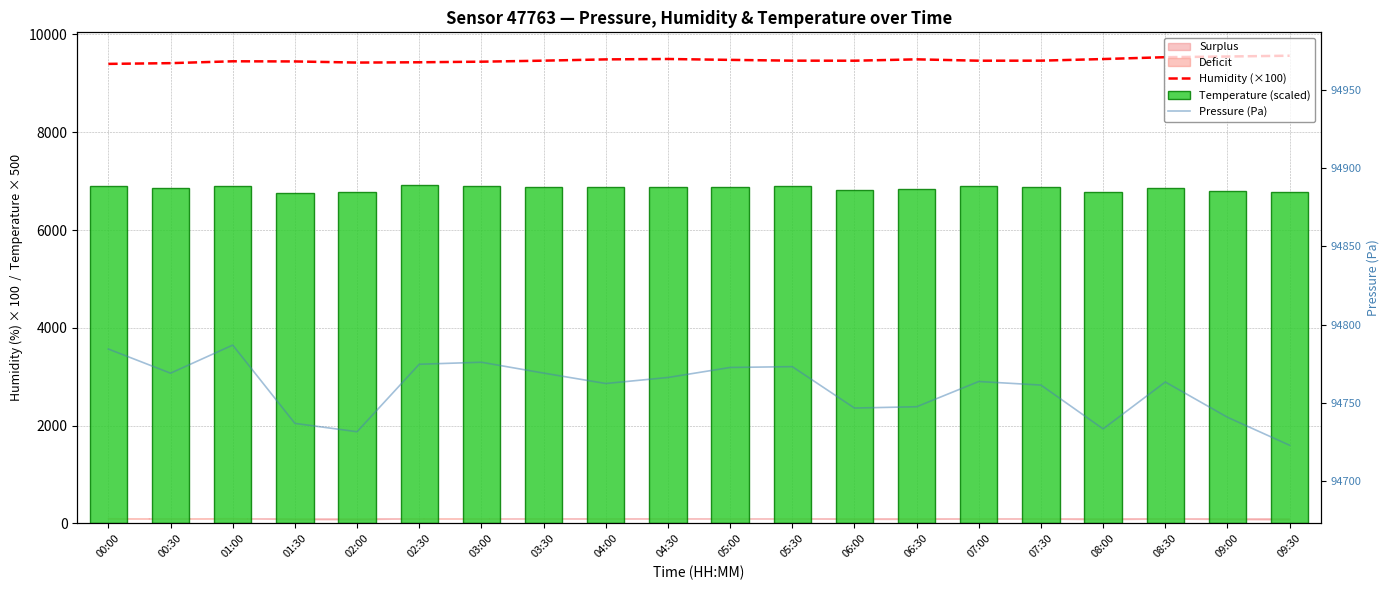

How many groups of bars are there?

20